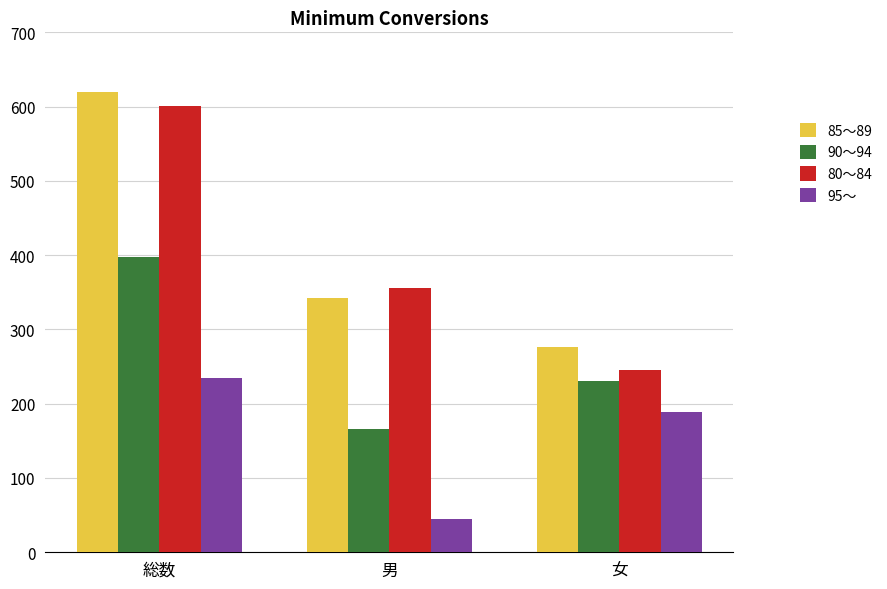

Are the bars grouped side by side (vs. stacked)?

Yes